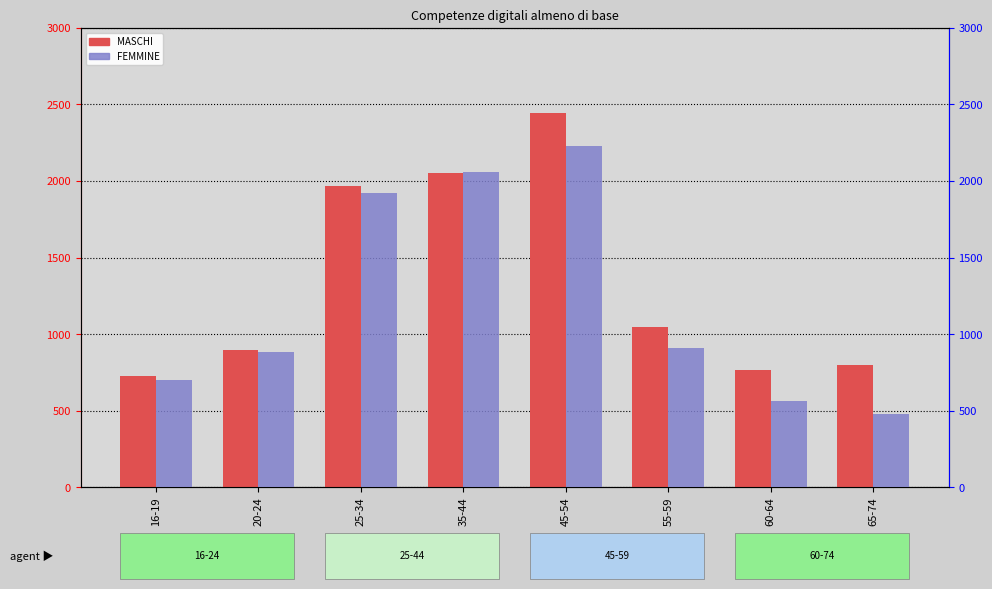

The value of FEMMINE at 16-19 is 482. True or false?

False